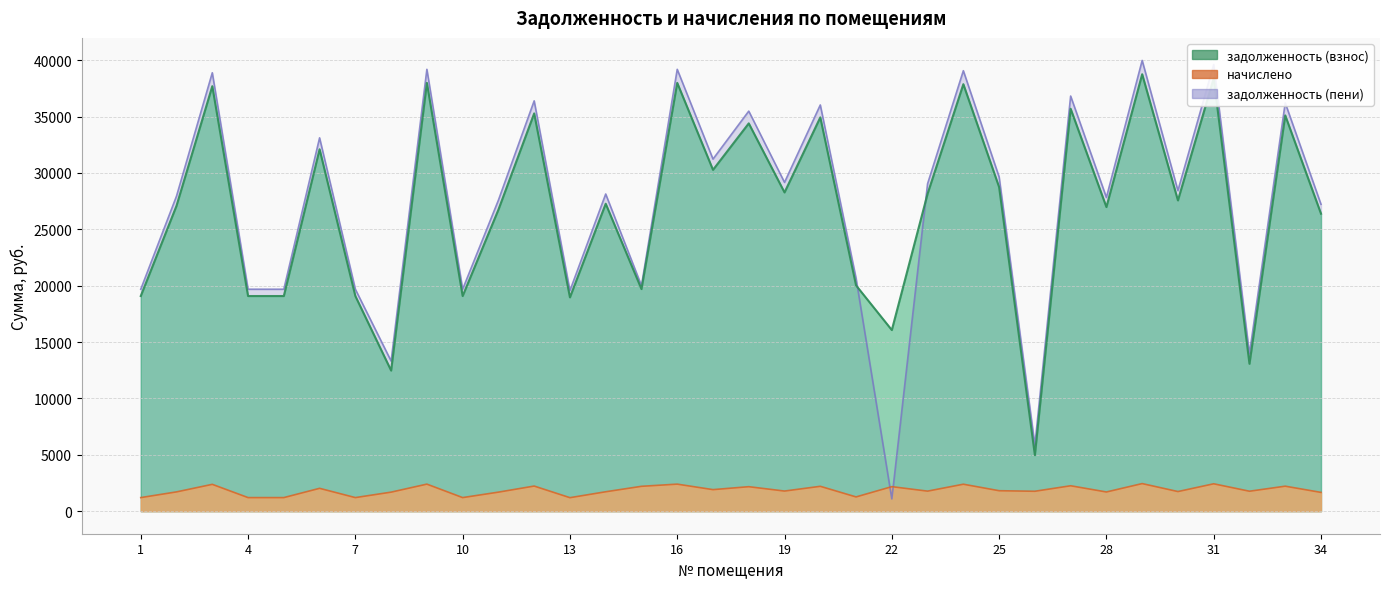

Where is the first local maximum for начислено?

3